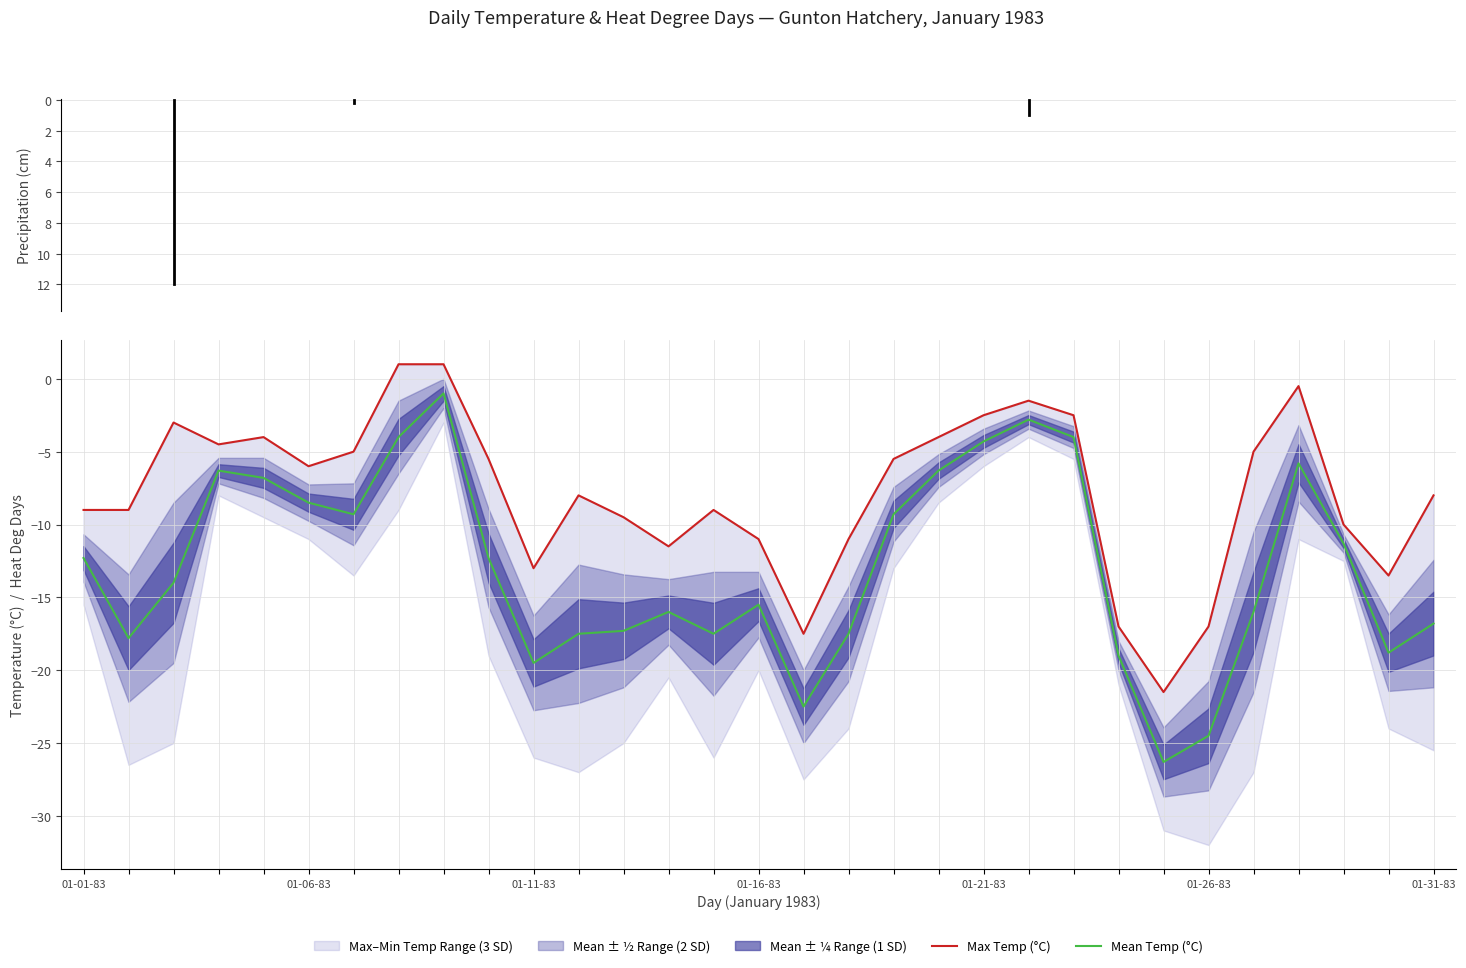

At 08, list the series in order from largest to smallest.

Max Temp (°C), Mean Temp (°C)